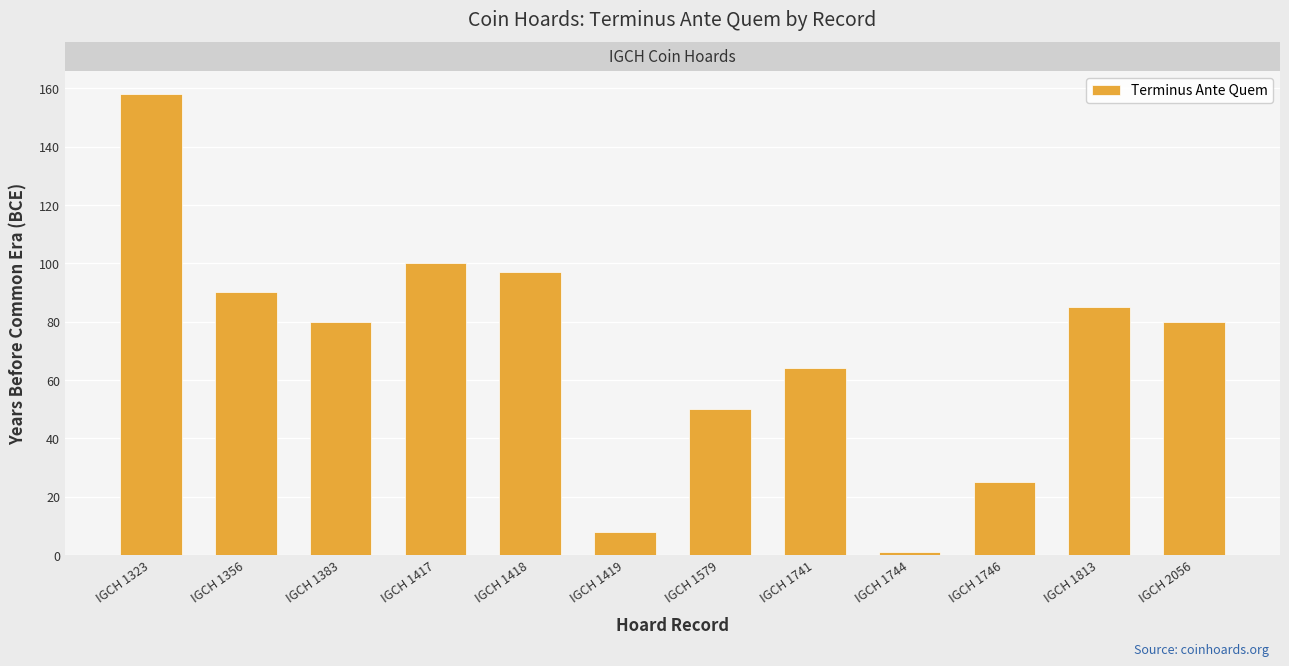

Reading left to right, list all the values displayed in this chart.

158	90	80	100	97	8	50	64	1	25	85	80